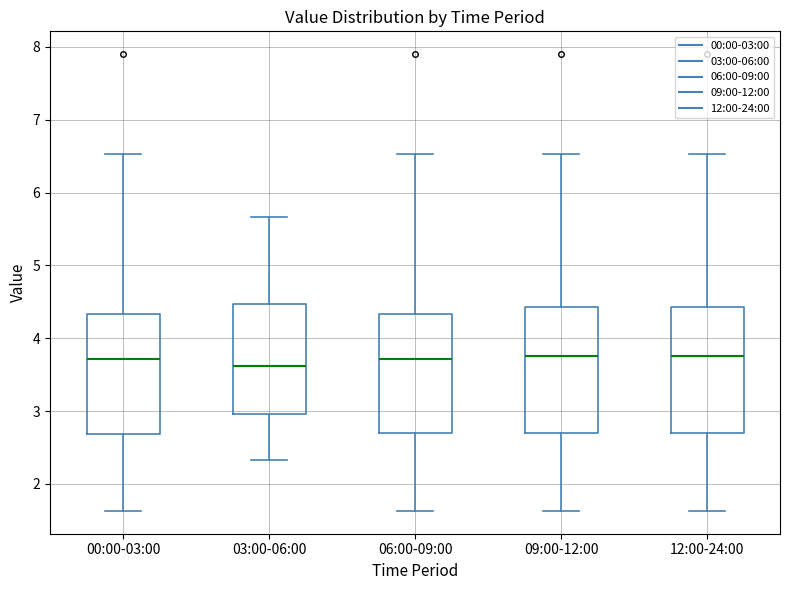

Where is the lower edge of the box for 06:00-09:00 on the y-axis? The values are not printed on the chart, so give them approximately, as read against the axis.

2.7